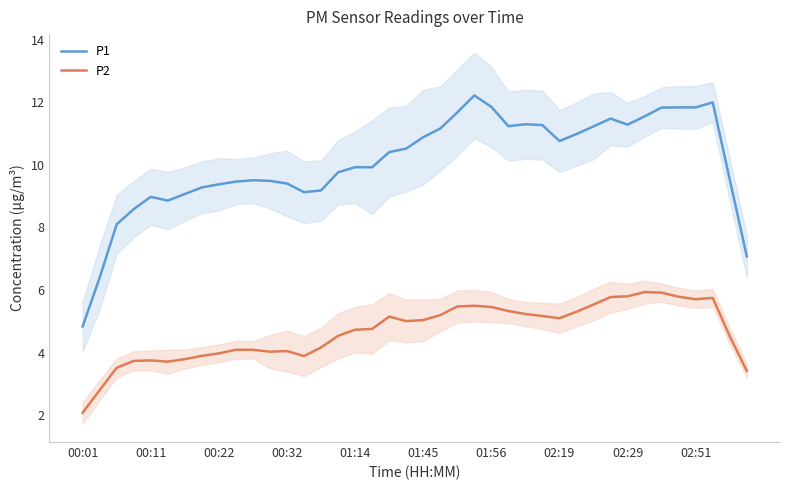

True or false: P2 and P1 cross at least once.

False